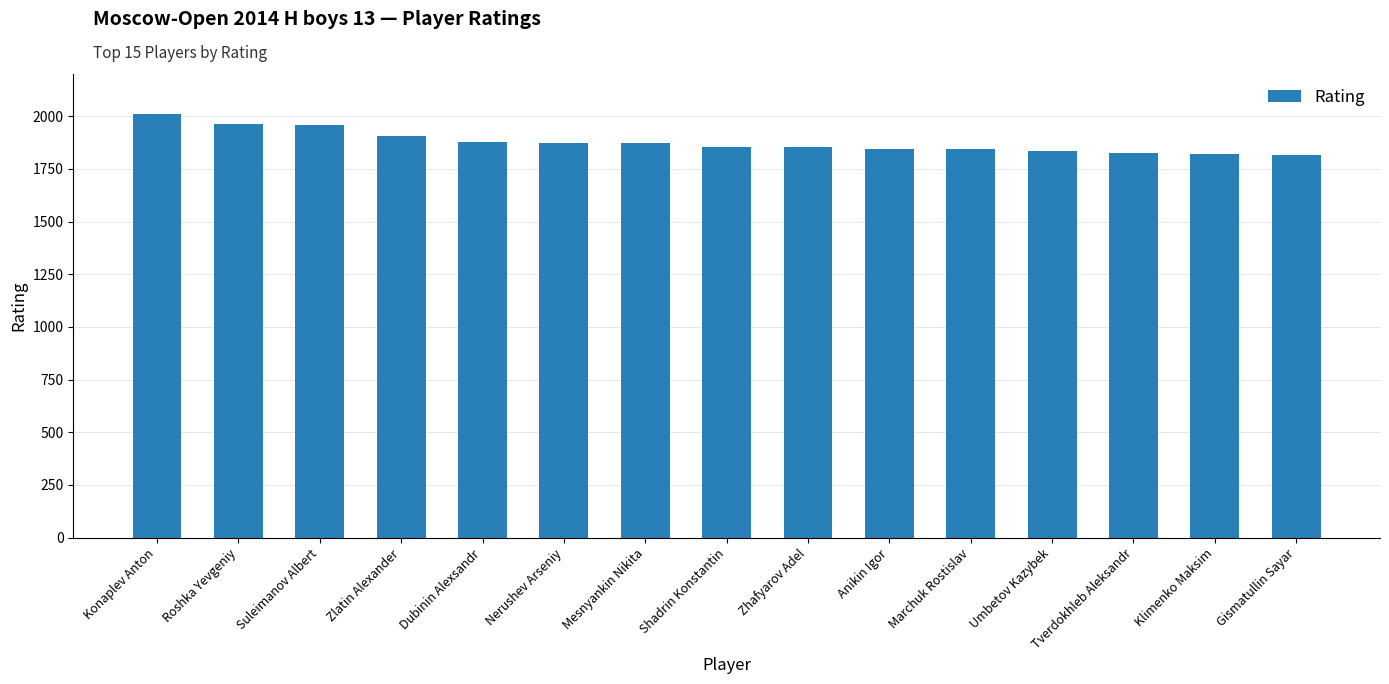

The chart shows a value of 1960 at Suleimanov Albert. True or false?

True